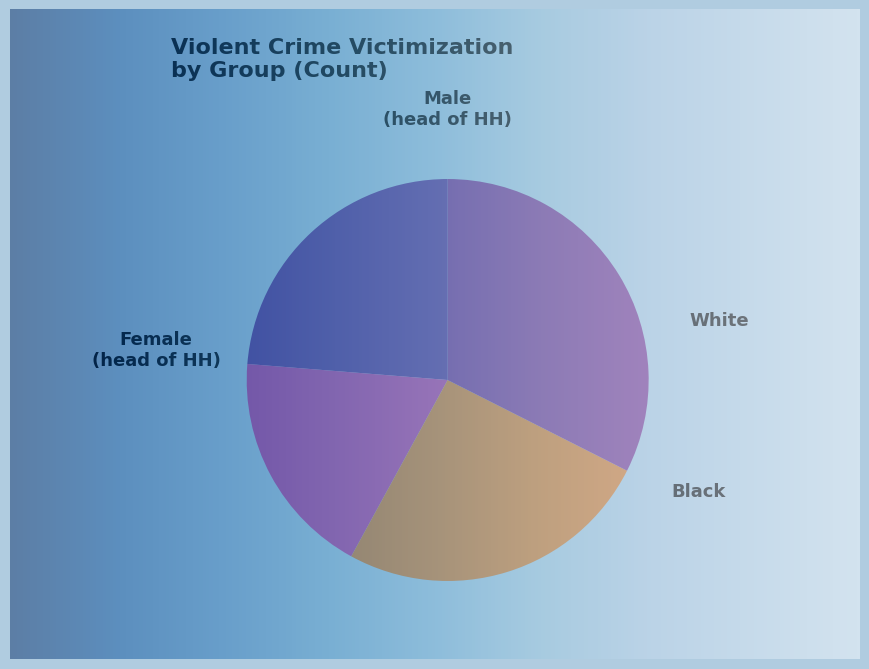

Does any single category account for the majority?

No